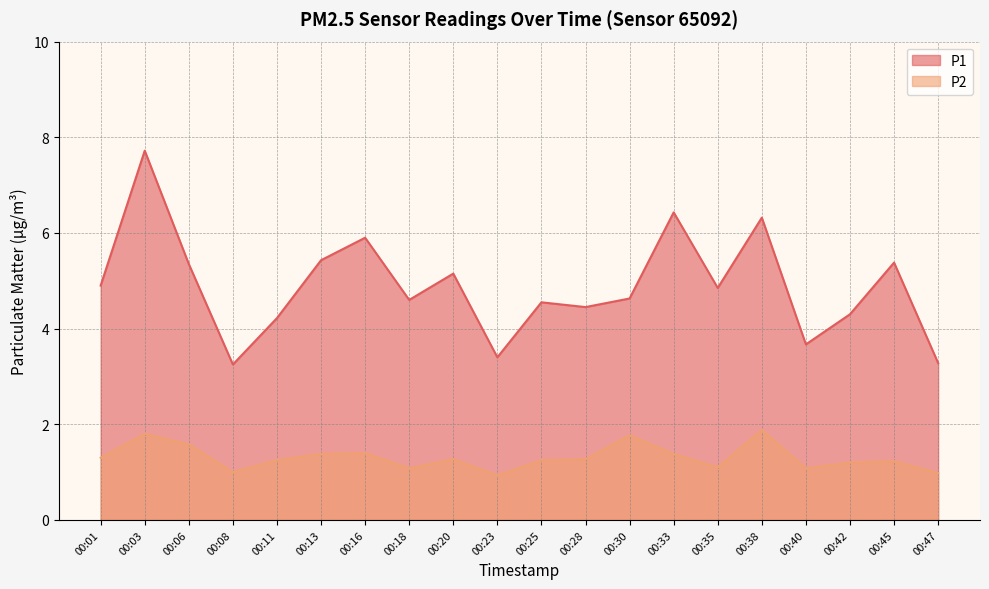

What is the approximate value of P1 at 00:16?

5.9